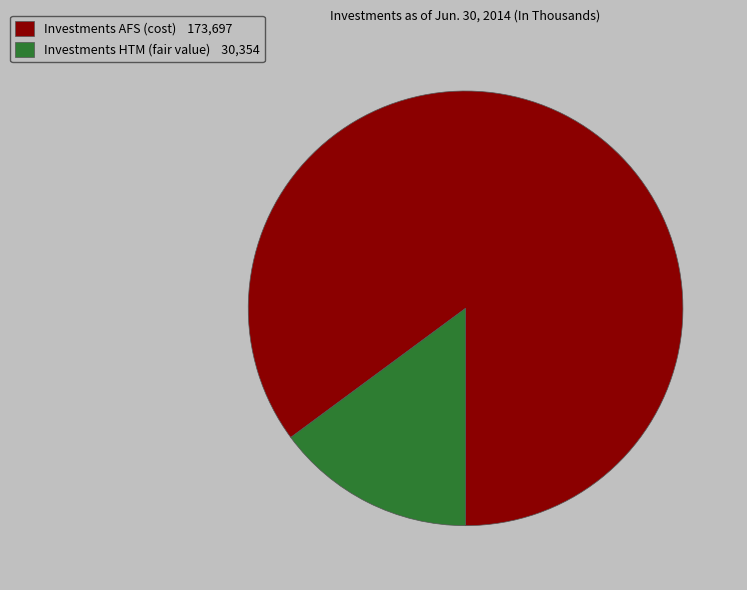

Which slice is the smallest?

Investments HTM (fair value)